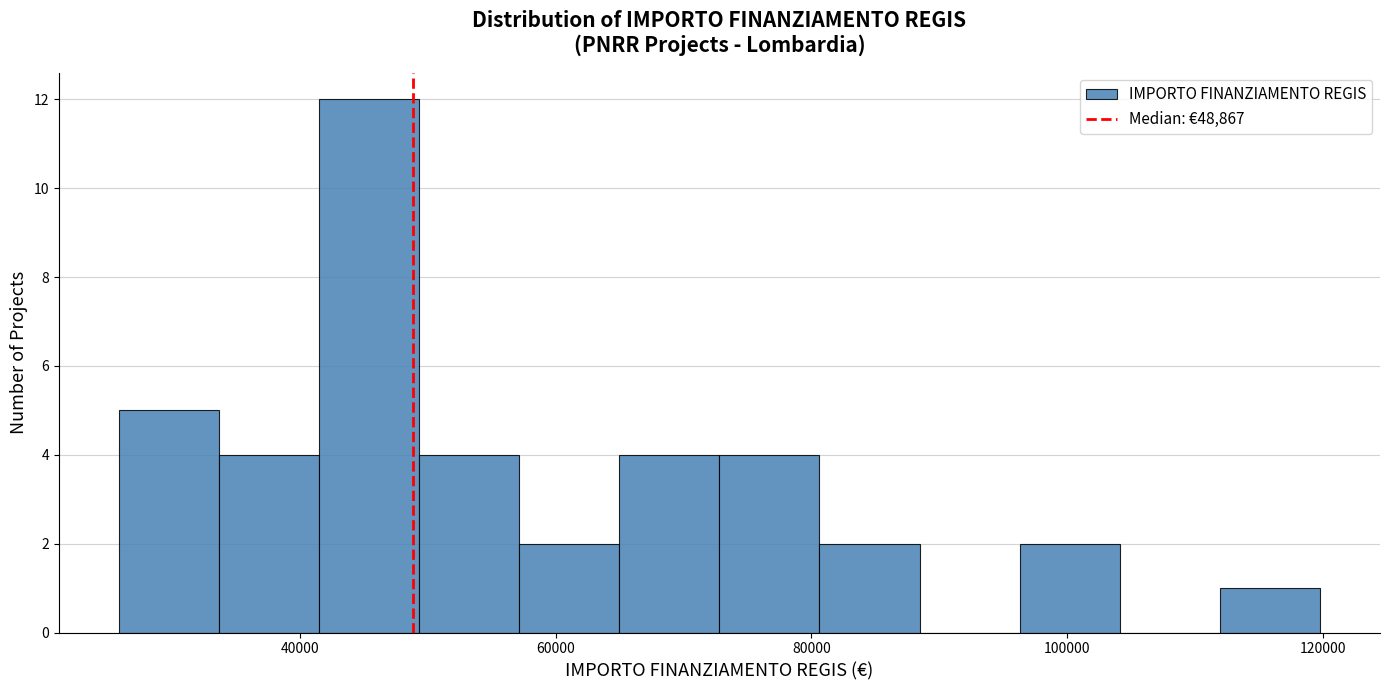

Around what value on the x-axis is the tallest bar? Give the approximate position of its centre, as read against the axis.

46000